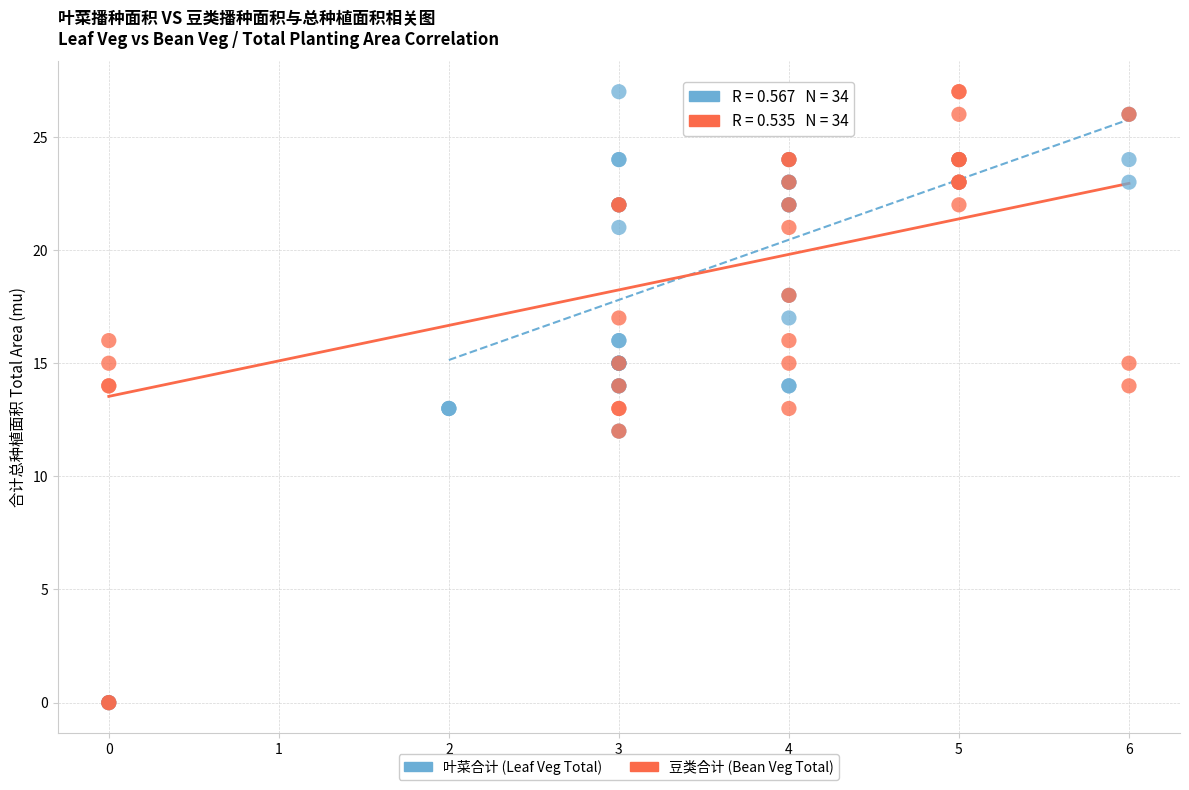

What are all the series names shown in the legend?

叶菜合计 (Leaf Veg Total), 豆类合计 (Bean Veg Total)